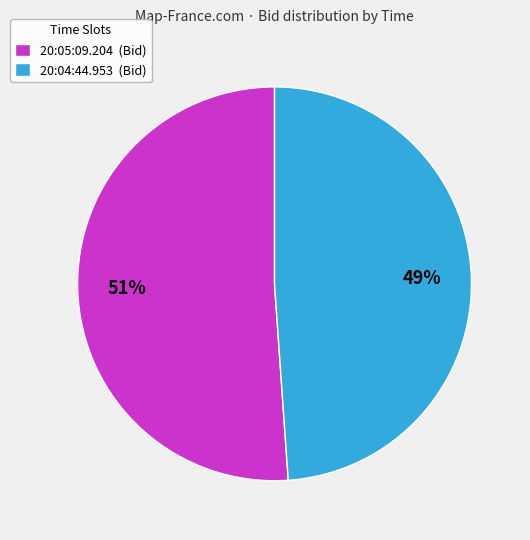

To the nearest percent, what is the difference between the largest and smallest slice percentages?

2%